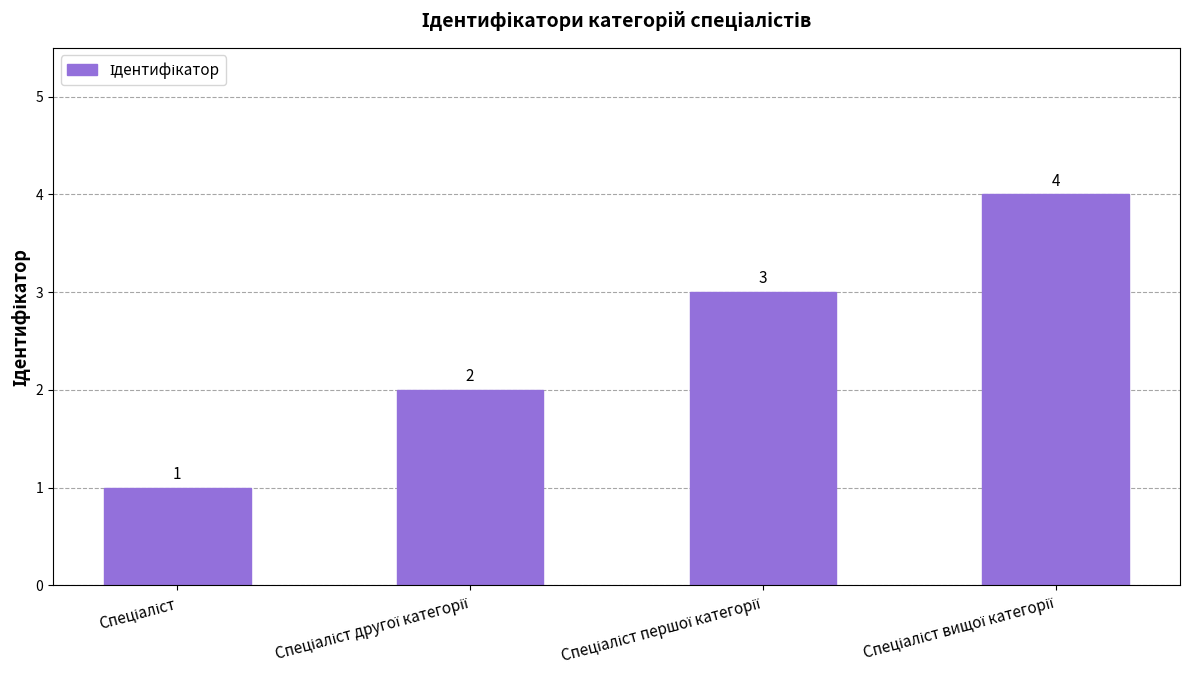

What is the sum of all values?

10